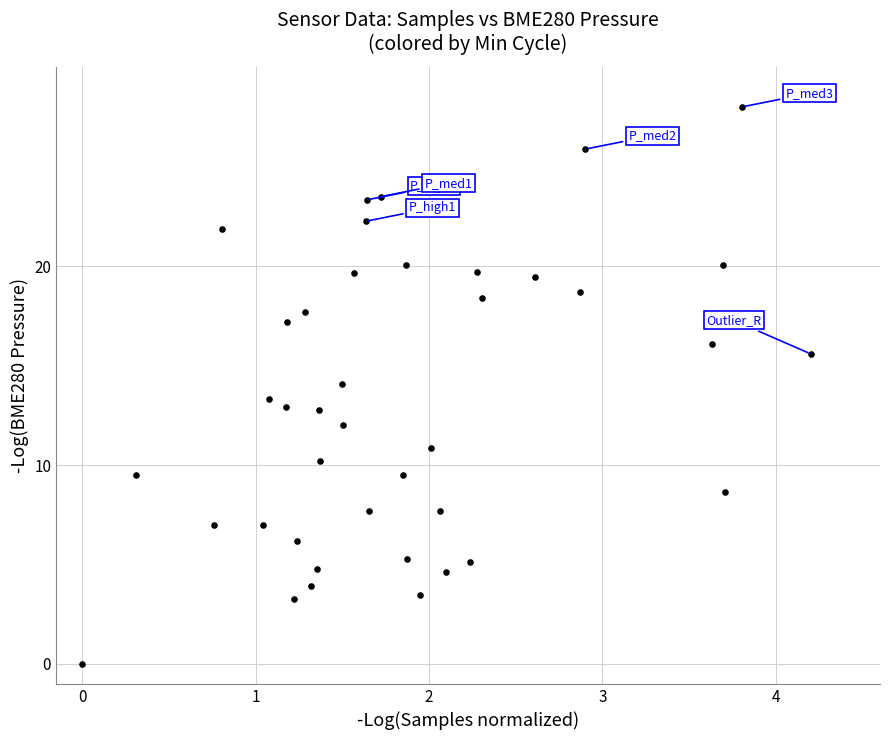

What is the range of Y values (max minus min)?

28.0